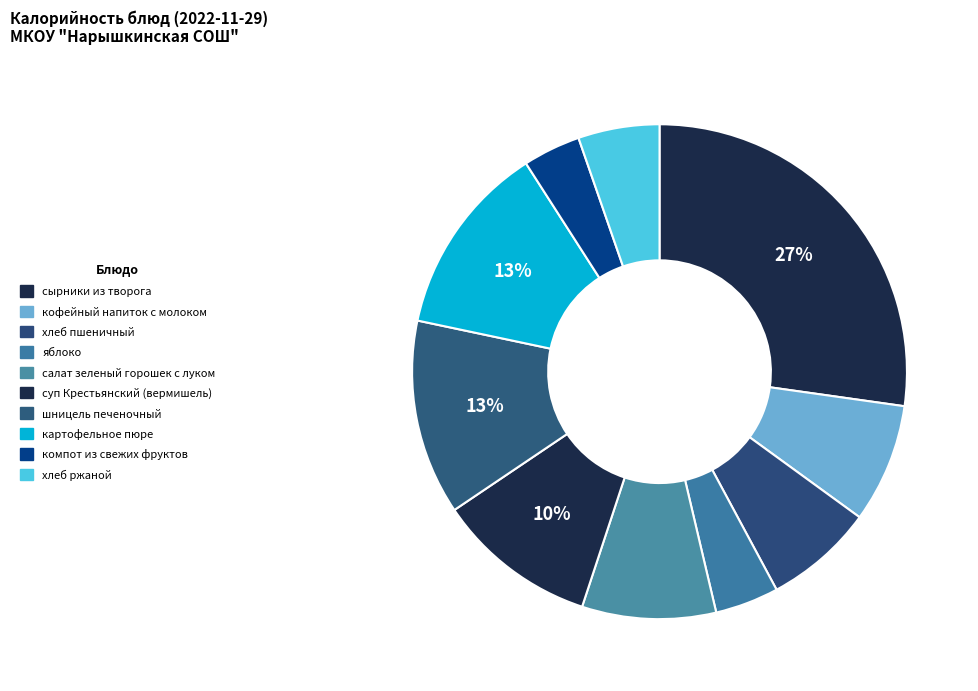

How many slices are in this pie chart?

10